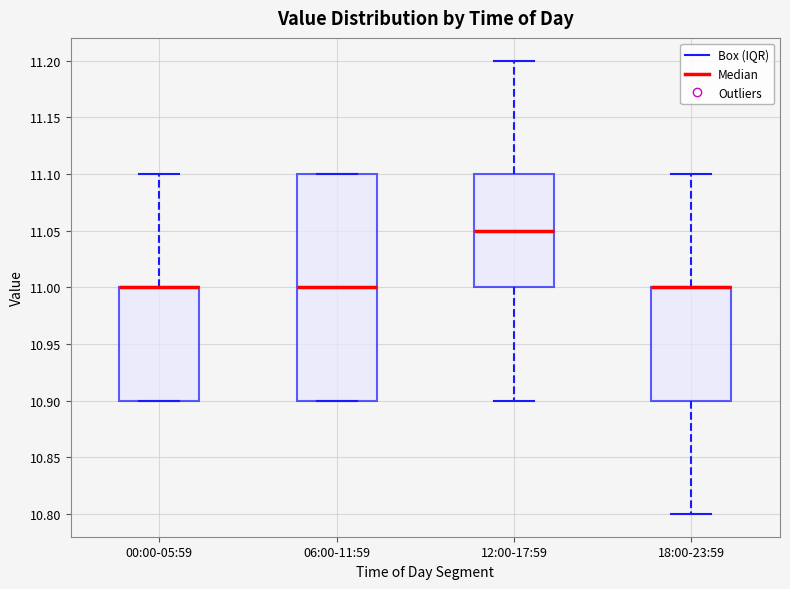

Reading left to right, transcribe this box plot: for each box, give where its median line is, the range the box spans, and where its two whiskers end, as read against the y-axis. The values are not printed on the chart, so give them approximately, as read against the axis.

00:00-05:59: median 11.00 (drawn on the box's upper edge), box 10.90 to 11.00, whiskers 10.90 to 11.10
06:00-11:59: median 11.00, box 10.90 to 11.10, whiskers 10.90 to 11.10
12:00-17:59: median 11.05, box 11.00 to 11.10, whiskers 10.90 to 11.20
18:00-23:59: median 11.00 (drawn on the box's upper edge), box 10.90 to 11.00, whiskers 10.80 to 11.10